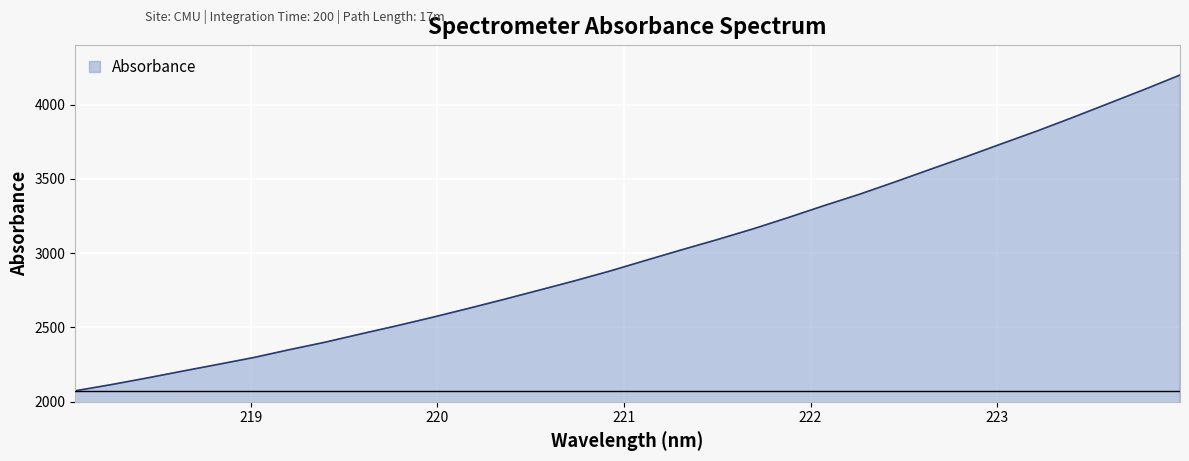

What is the difference between the maximum and minimum values?

2124.9